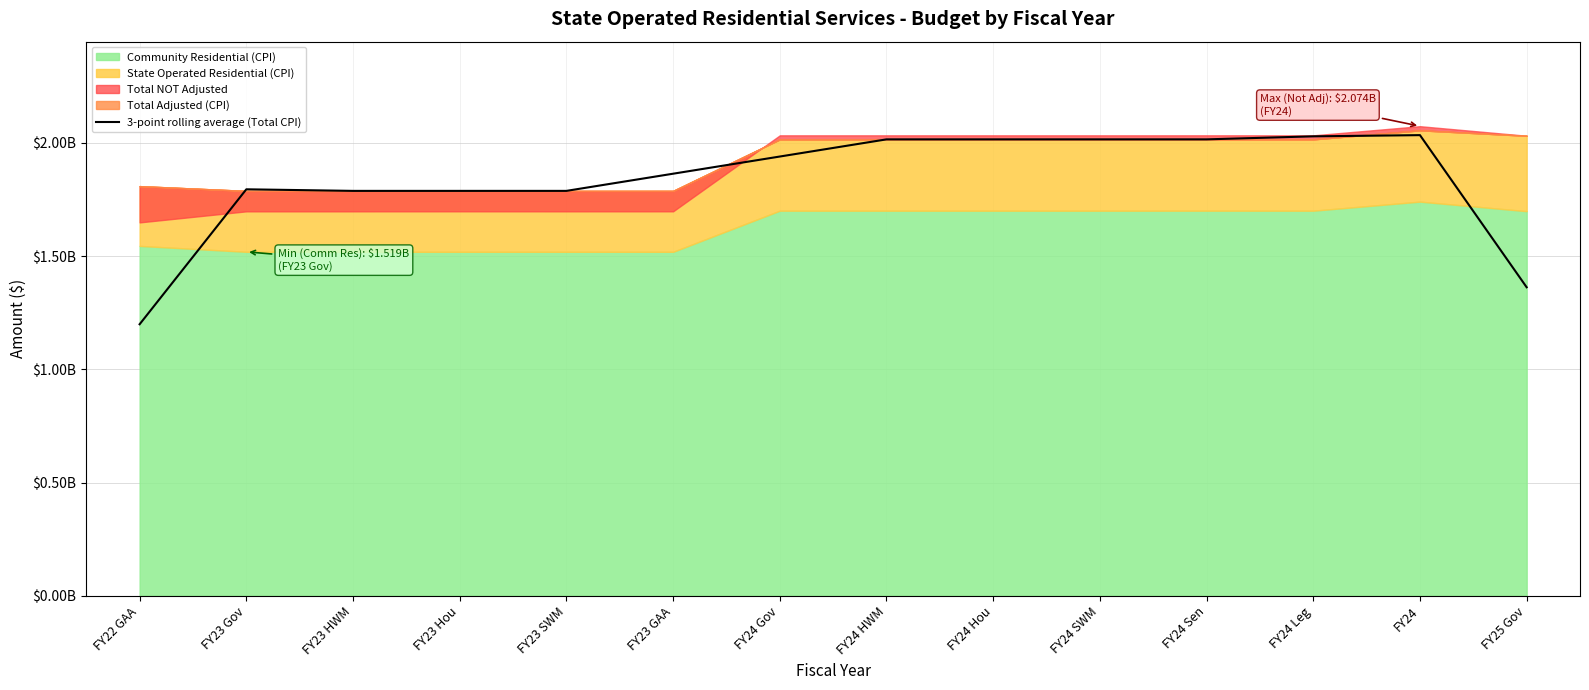

At which category does the data reach its first local peak?

FY23 Gov